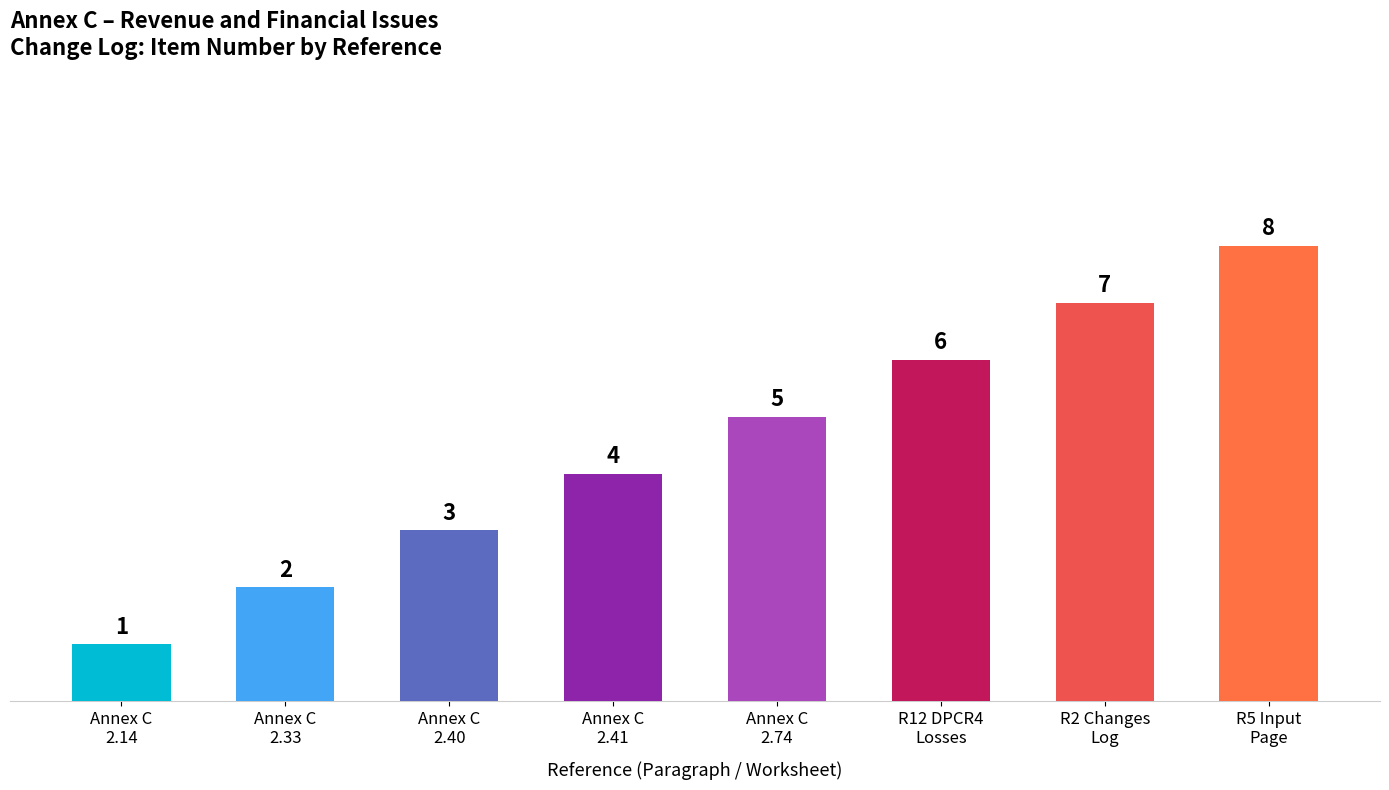

What is the difference between the values at Annex C
2.14 and R5 Input
Page?

7